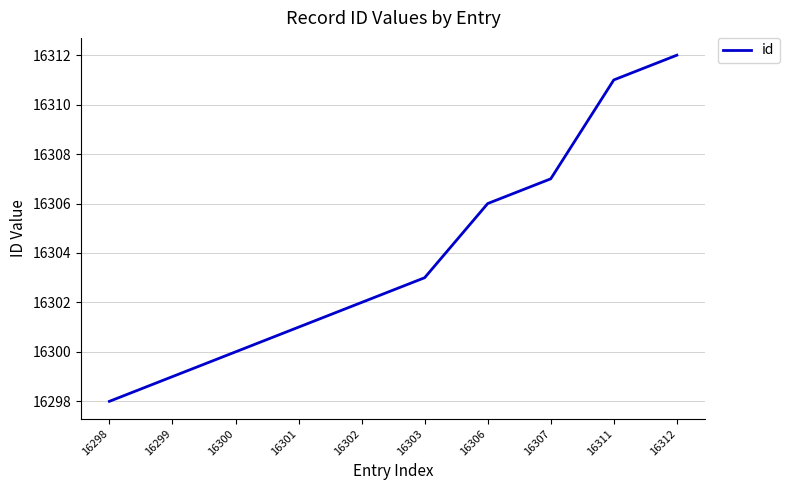

Rank the categories by value from lowest to highest.

16298, 16299, 16300, 16301, 16302, 16303, 16306, 16307, 16311, 16312